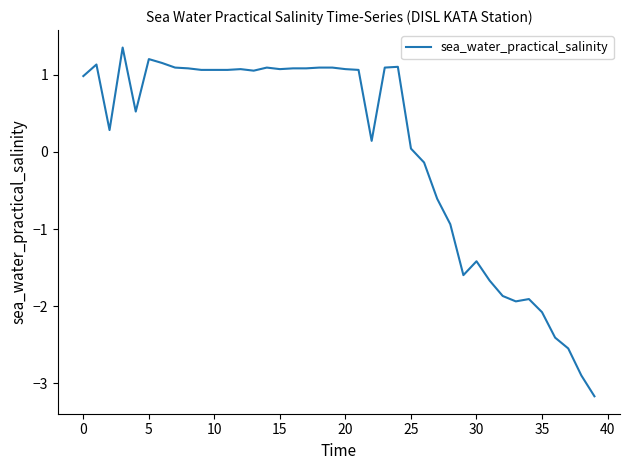

What is the difference between the maximum and minimum values?

4.5